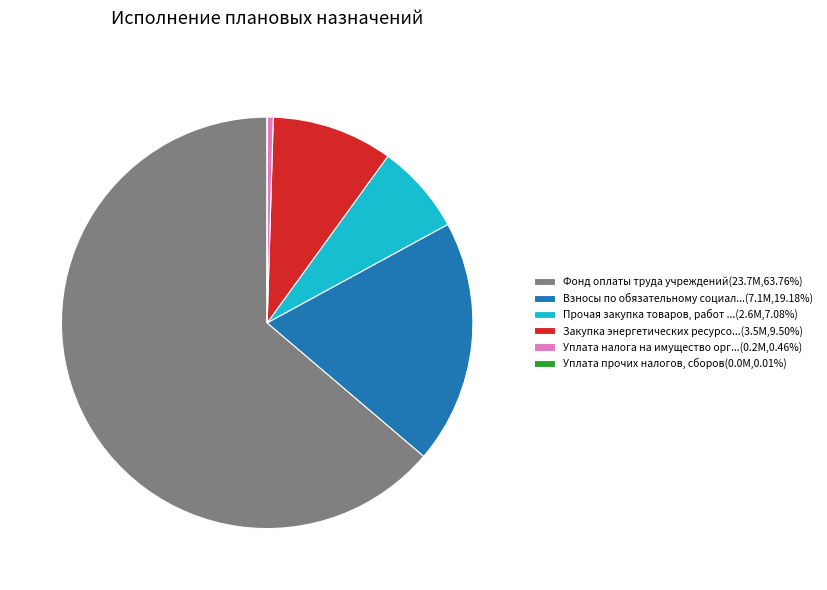

Is the sum of Прочая закупка товаров, работ ...(2.6M,7.08%) and Взносы по обязательному социал...(7.1M,19.18%) greater than half?

No